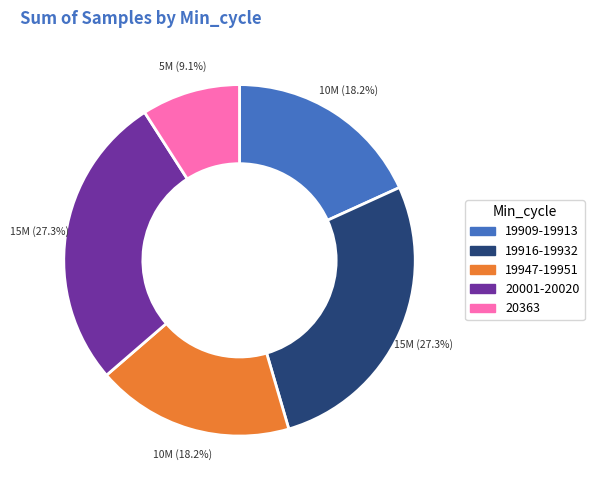

Does any single category account for the majority?

No